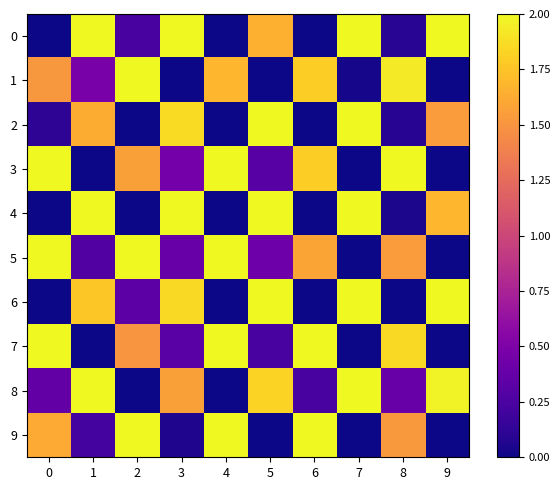

What is the total value across all series at 0?

9.6